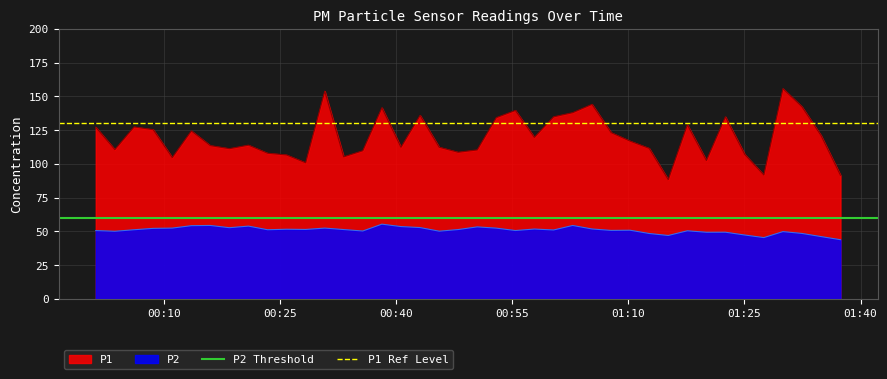

True or false: P1 and P2 intersect in this chart.

False